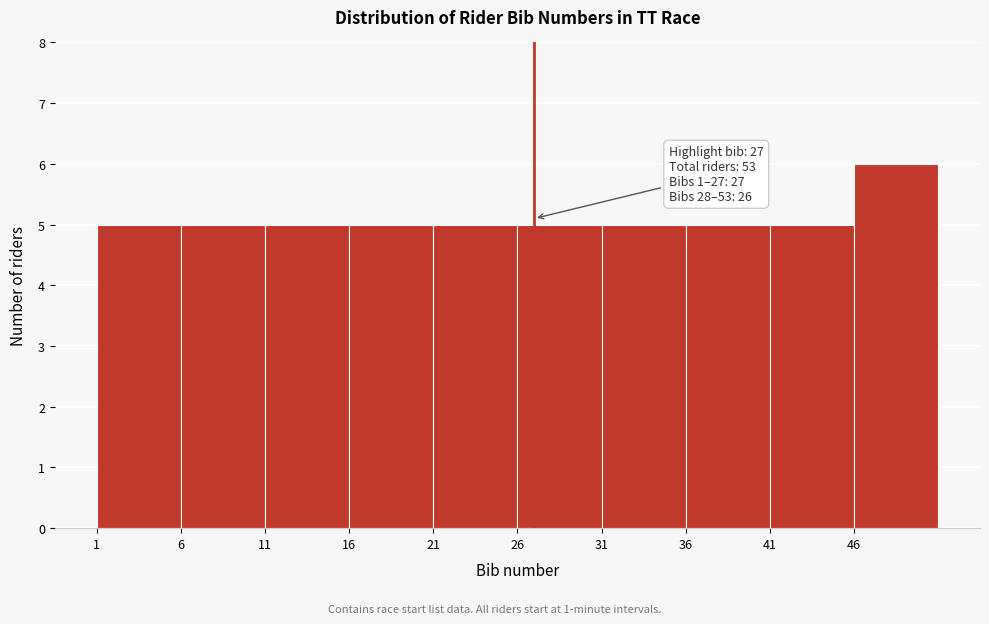

Which range on the x-axis has the tallest bar?

46 to 51